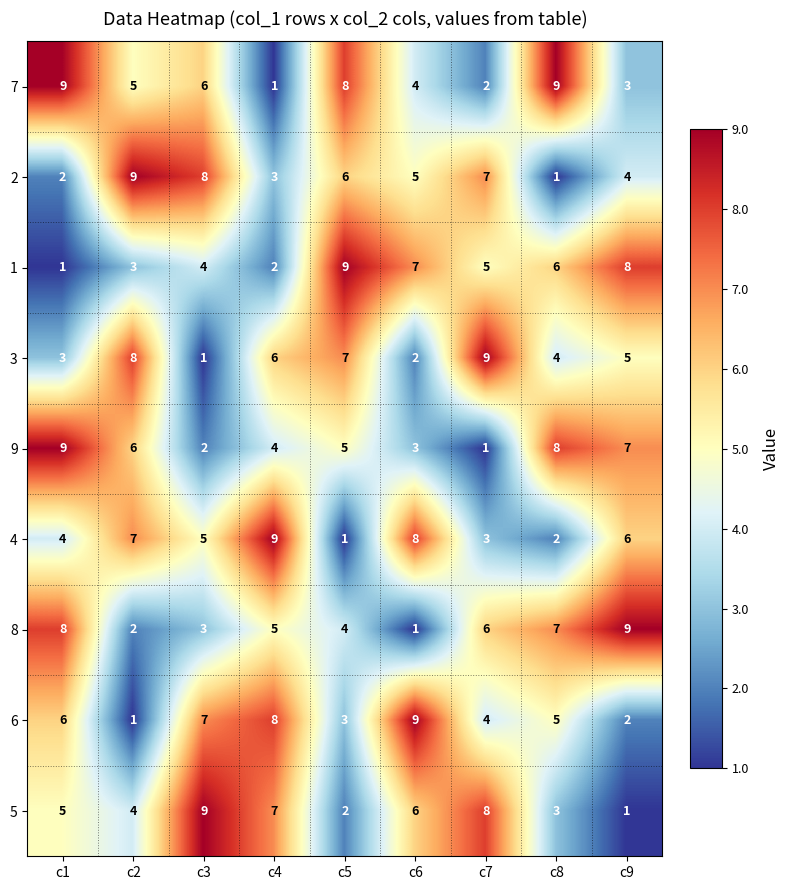

What is the sum of the 4 values at c3 and c7?

8